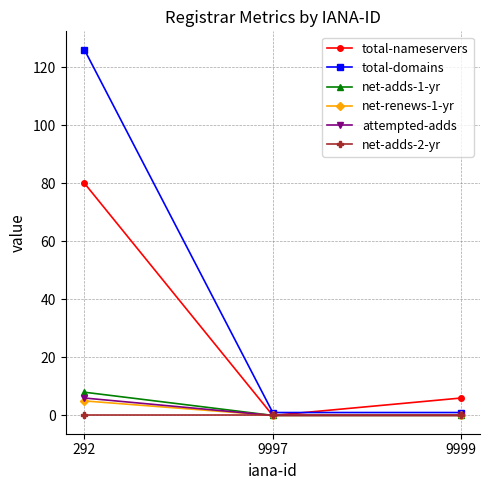

Which series has the largest range (max minus min)?

total-domains